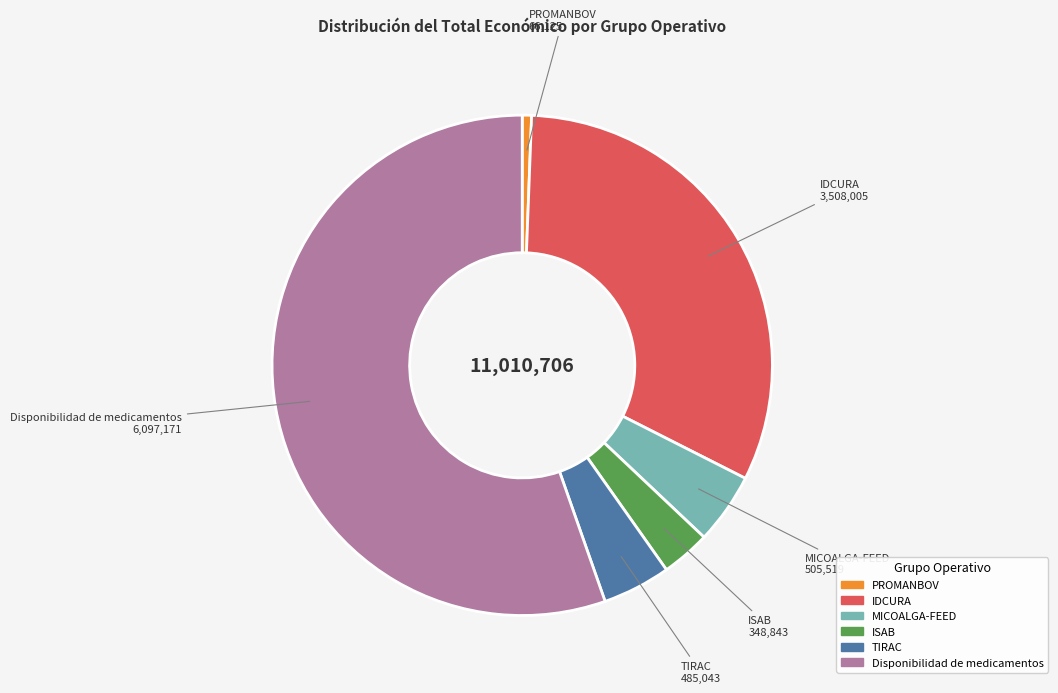

What is the ratio of the value at MICOALGA-FEED to the value at TIRAC?

1.0